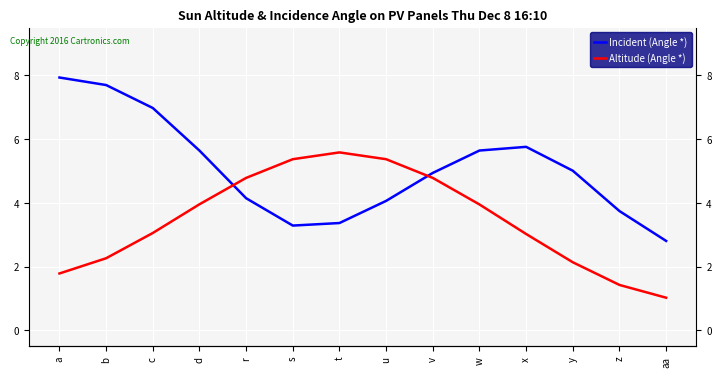

Where do Incident (Angle *) and Altitude (Angle *) first cross each other?

d and r